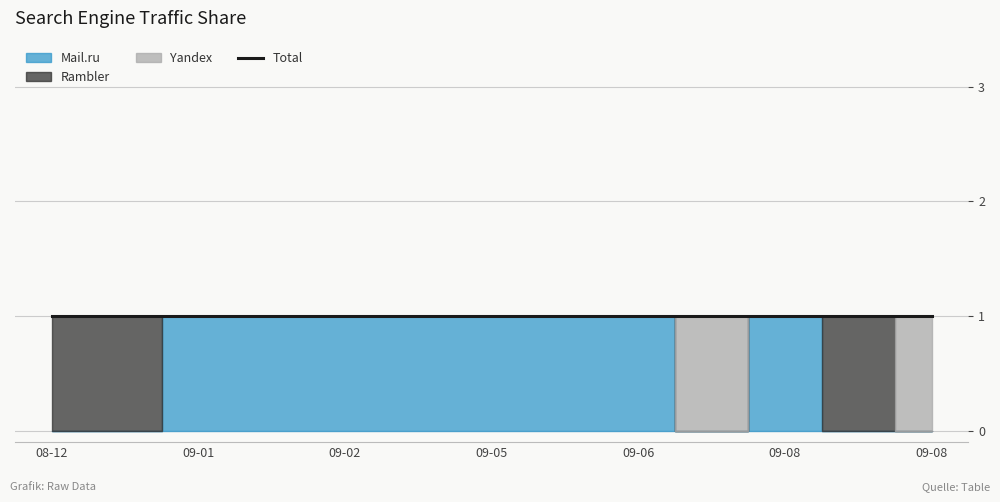

List the labels in order of Rambler value, smallest first.

2009-01-18, 2009-02-27, 2009-02-28, 2009-04-25, 2009-05-12, 2009-05-23, 2009-06-21, 2009-08-02, 2009-08-08, 2009-08-18, 2008-12-16, 2008-12-17, 2009-08-17